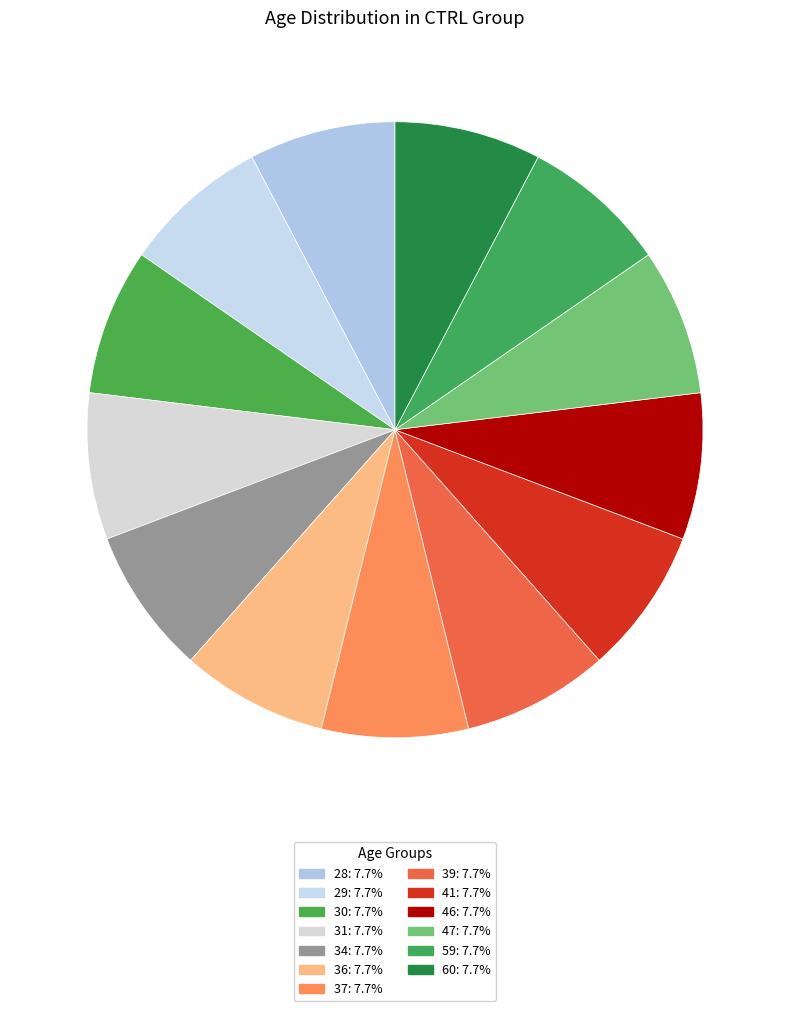

Which category has the biggest portion of the pie?

60